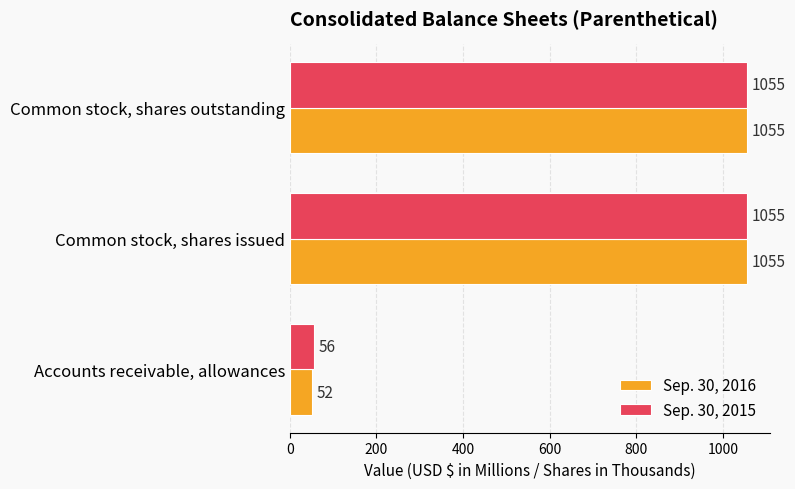

How many distinct data groups are displayed?

2